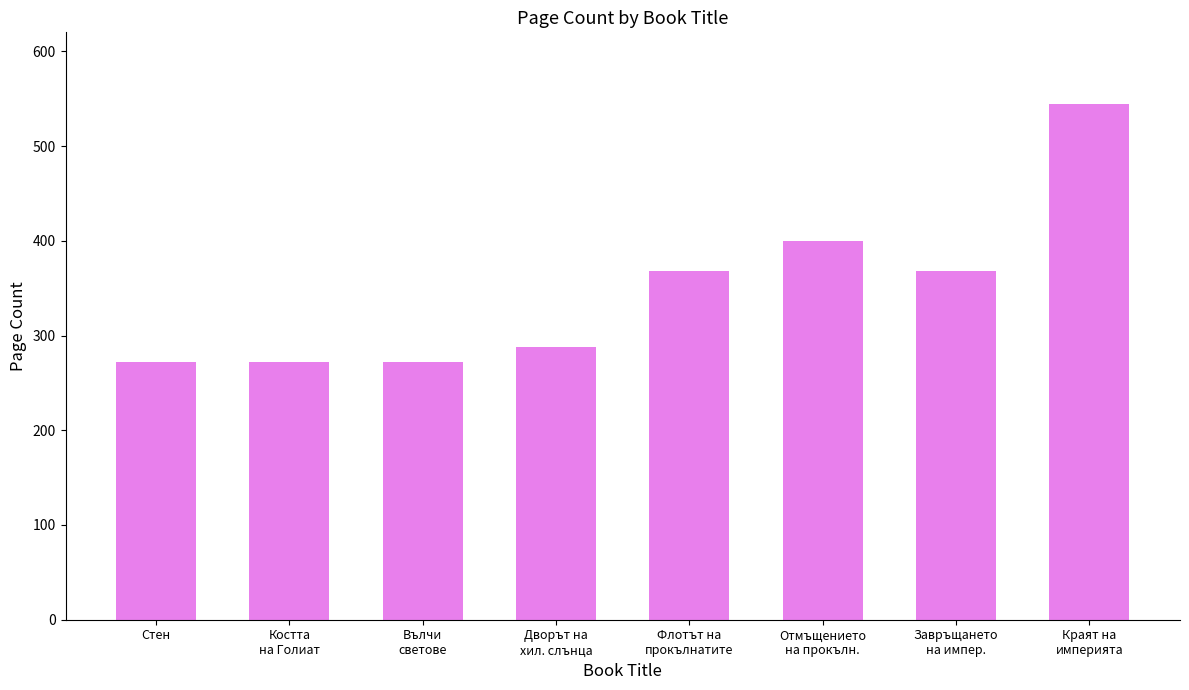

Is it true that the value at Отмъщението
на прокълн. is 98?

False